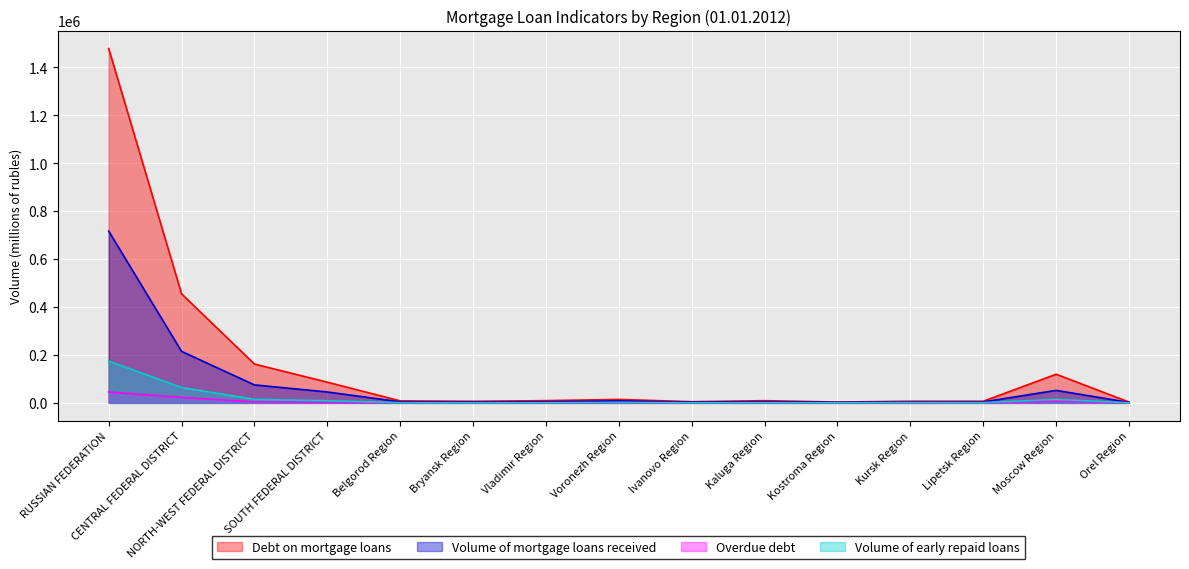

What is the sum of all Volume of mortgage loans received values?

1146301